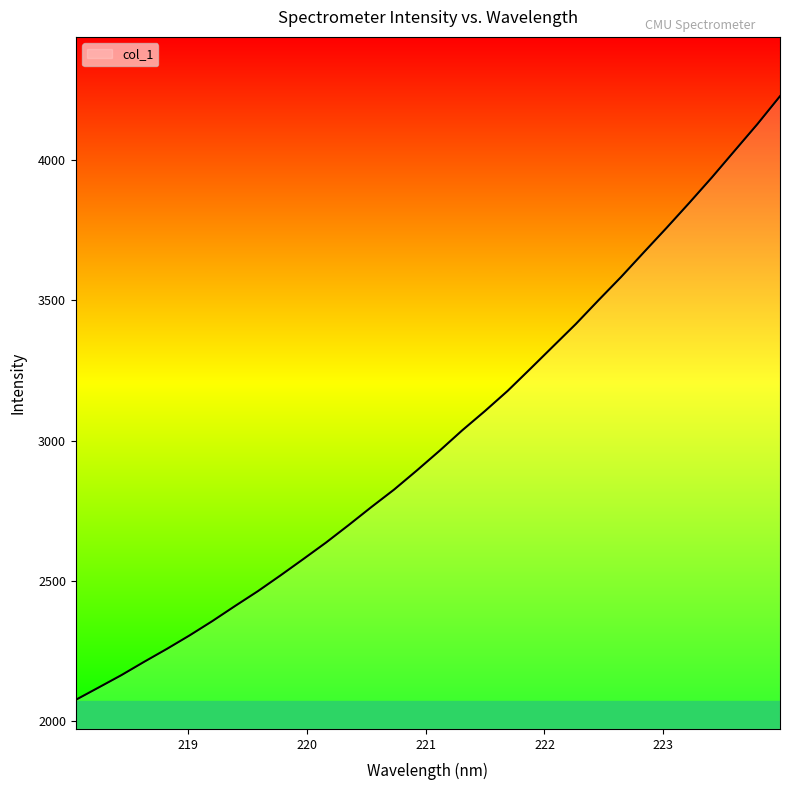

True or false: there are more than 0 points higher than both neighbors.

False